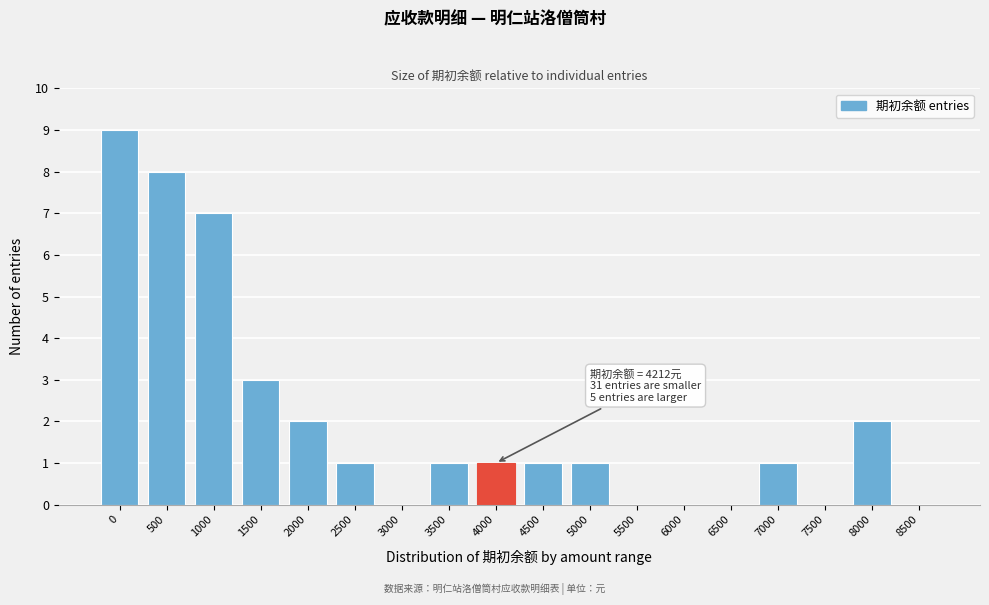

Reading left to right, list all the values displayed in this chart.

0=9	500=8	1000=7	1500=3	2000=2	2500=1	3000=0	3500=1	4000=1	4500=1	5000=1	5500=0	6000=0	6500=0	7000=1	7500=0	8000=2	8500=0